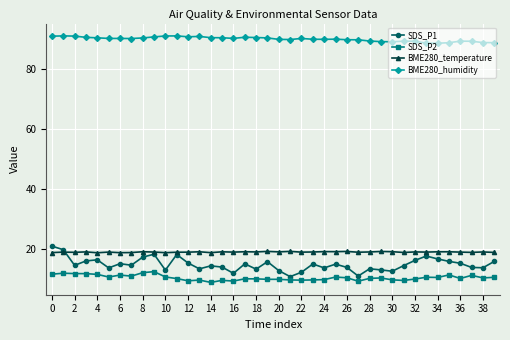

True or false: BME280_temperature has more than 1 points higher than both neighbors.

True